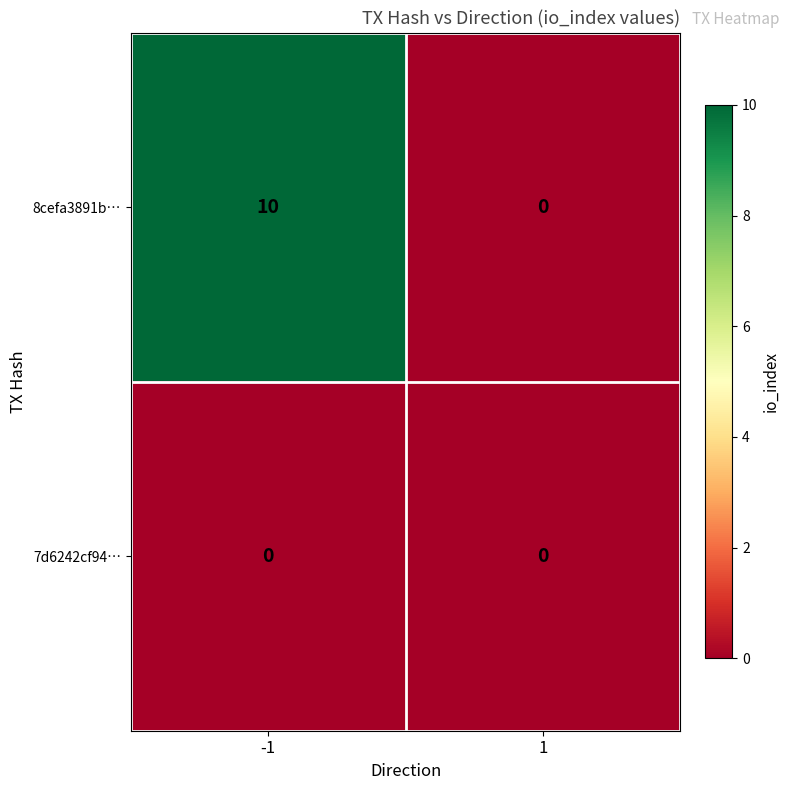

Rank the series by their average value, from highest to lowest.

8cefa3891b…, 7d6242cf94…